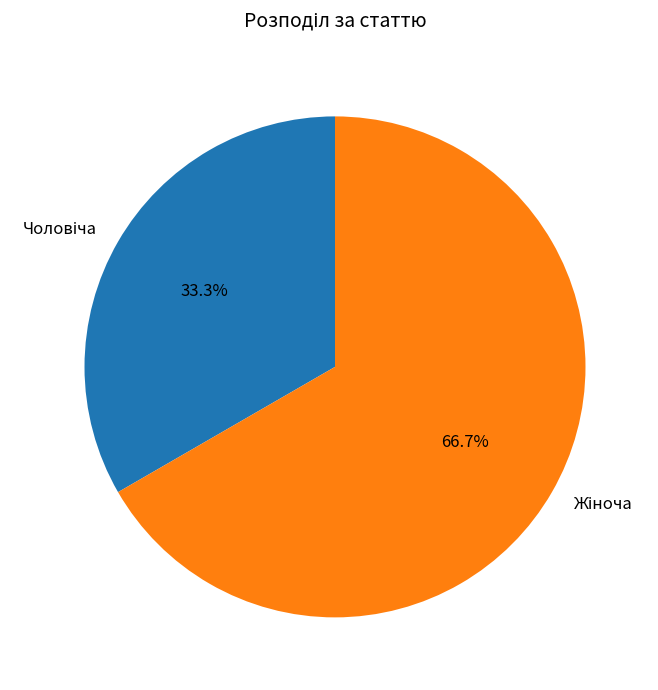

Count the number of slices in the pie.

2